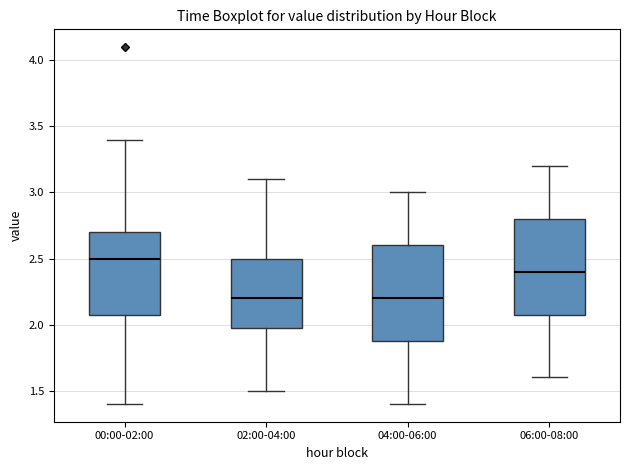

Reading left to right, transcribe this box plot: for each box, give where its median line is, the range the box spans, and where its two whiskers end, as read against the y-axis. The values are not printed on the chart, so give them approximately, as read against the axis.

00:00-02:00: median 2.5, box 2.1 to 2.7, whiskers 1.4 to 3.4
02:00-04:00: median 2.2, box 2.0 to 2.5, whiskers 1.5 to 3.1
04:00-06:00: median 2.2, box 1.9 to 2.6, whiskers 1.4 to 3.0
06:00-08:00: median 2.4, box 2.1 to 2.8, whiskers 1.6 to 3.2